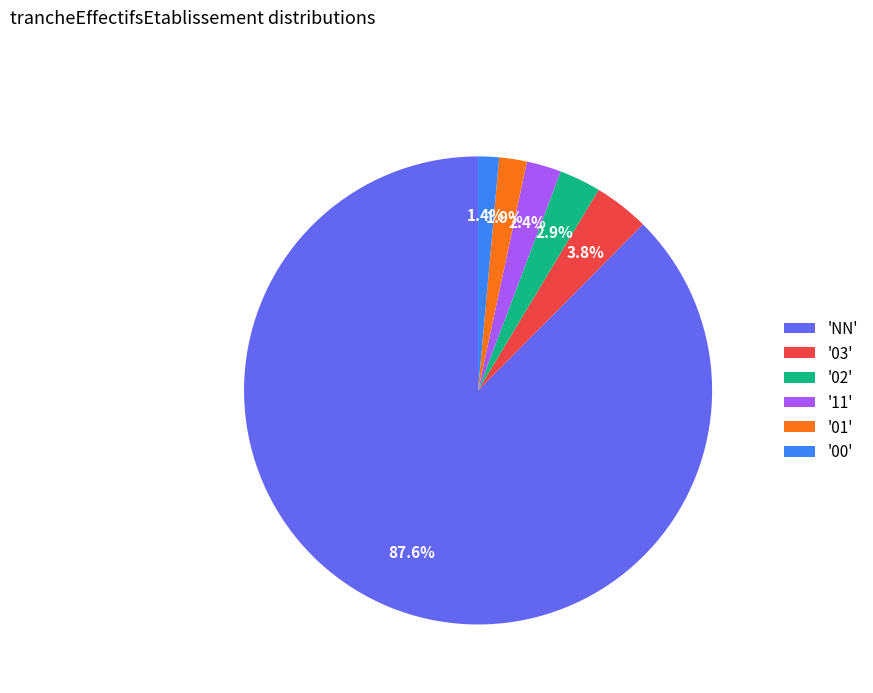

Does any single category account for the majority?

Yes